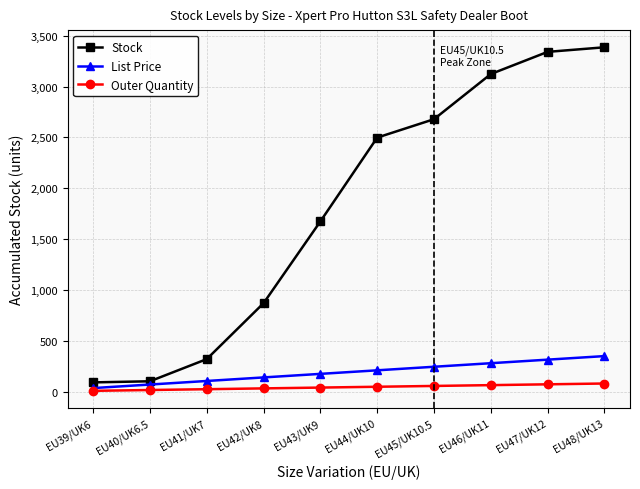

Which series has the widest spread of values?

Stock